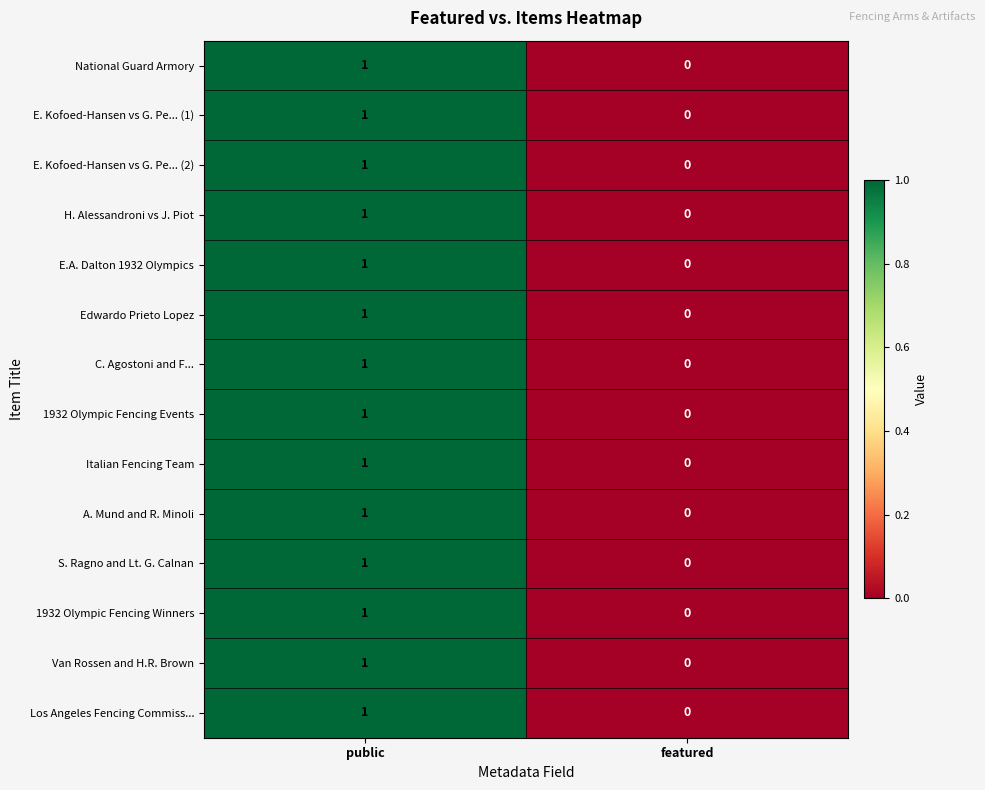

The value of National Guard Armory at featured is -1. True or false?

False